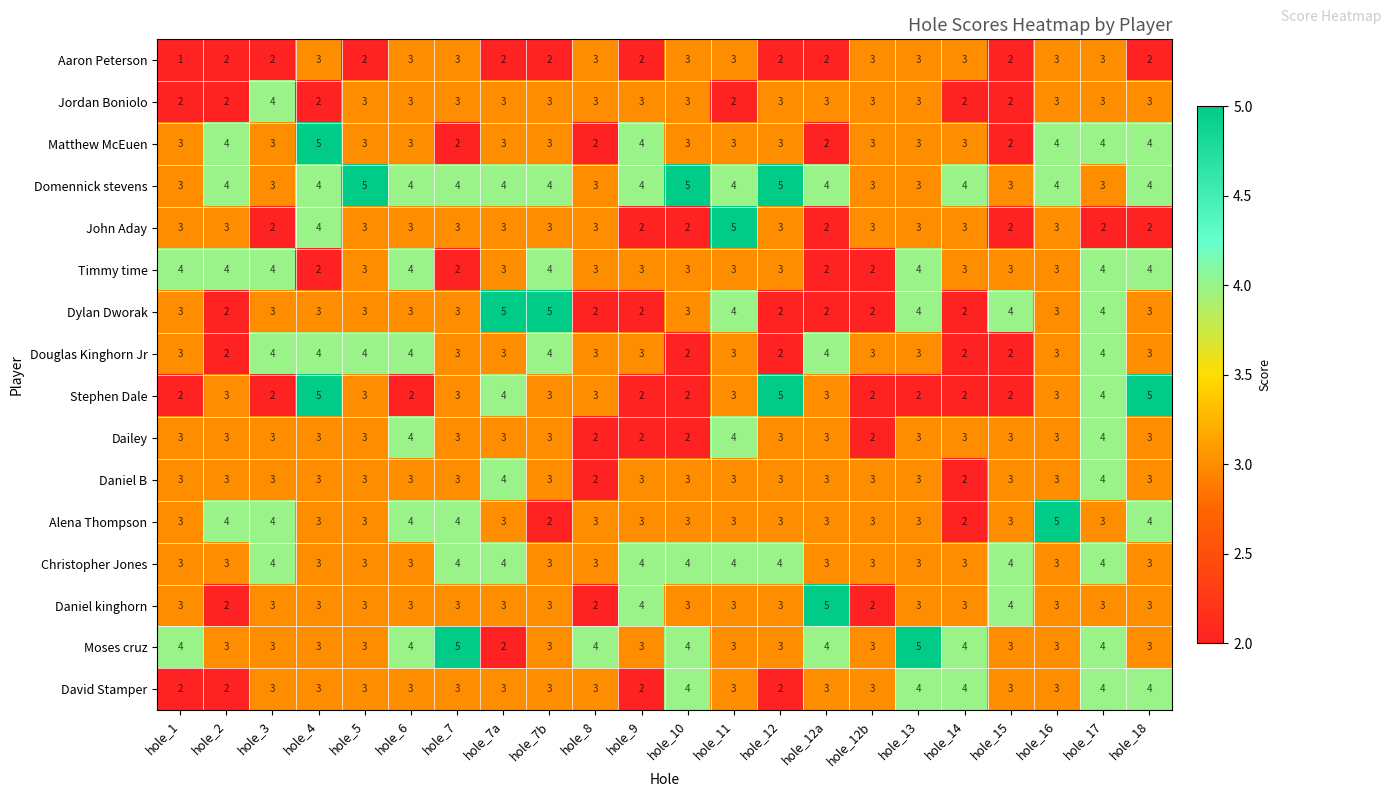

Count the number of categories in the chart.

22